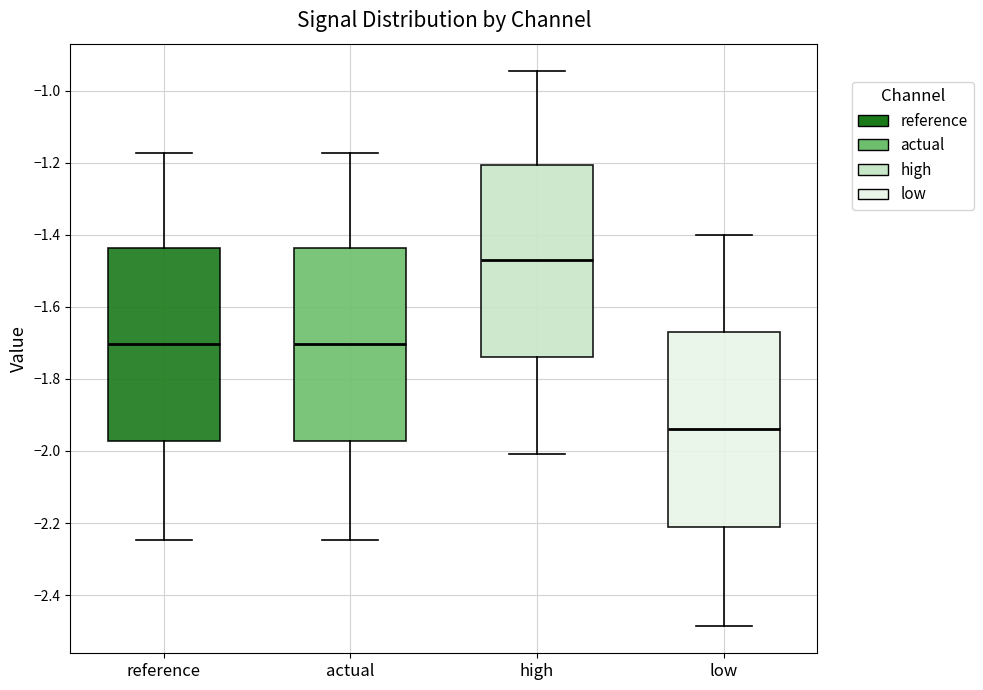

Which box has the highest median line?

high